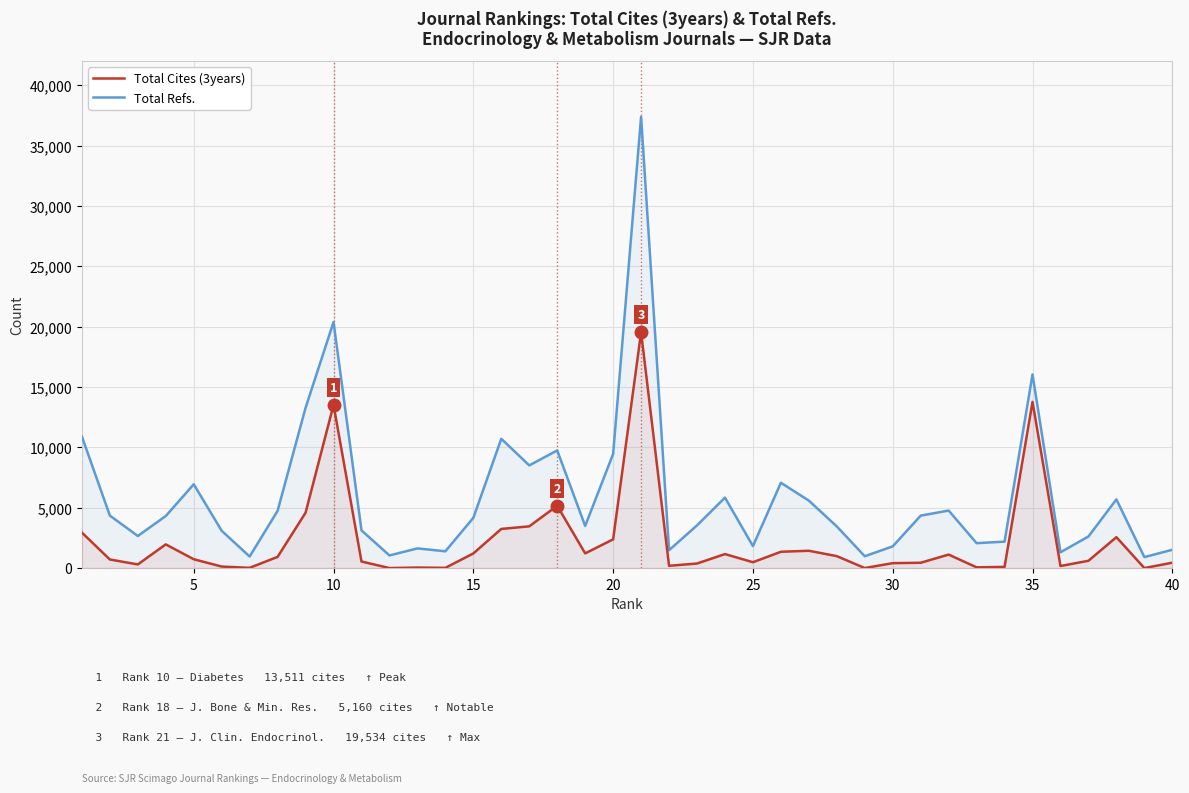

Which series has the largest total across all categories?

Total Refs.